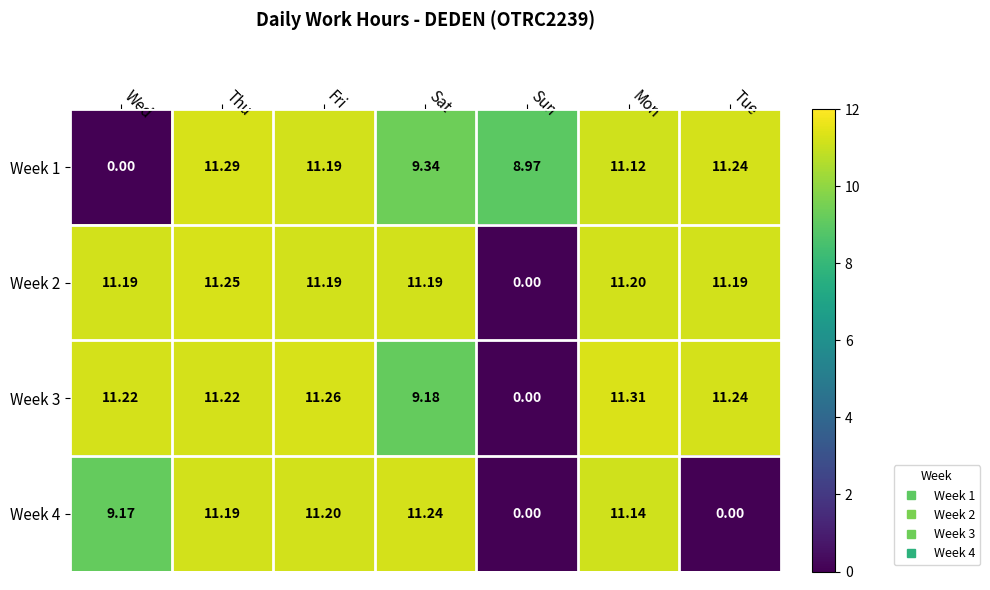

Is the value of Week 4 at Wed greater than the value of Week 2 at Thu?

No